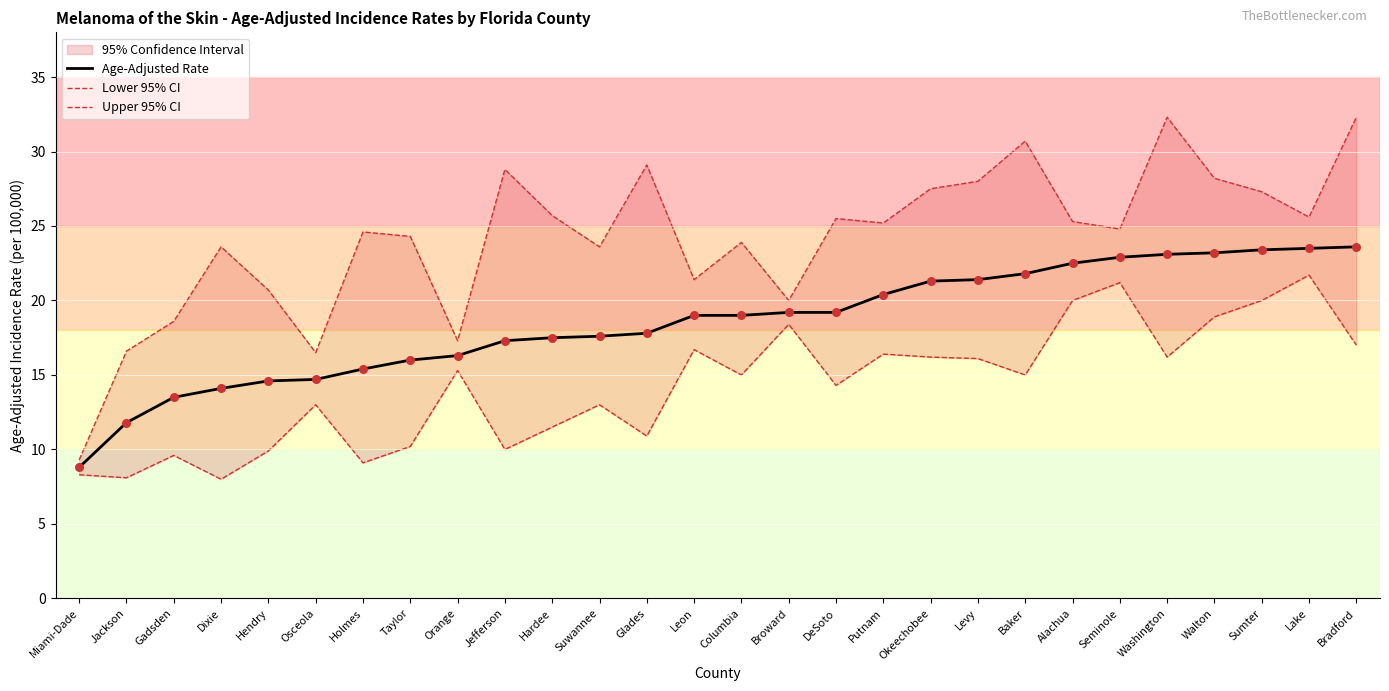

Is the value of Lower 95% CI at Okeechobee greater than the value of Upper 95% CI at Broward?

No